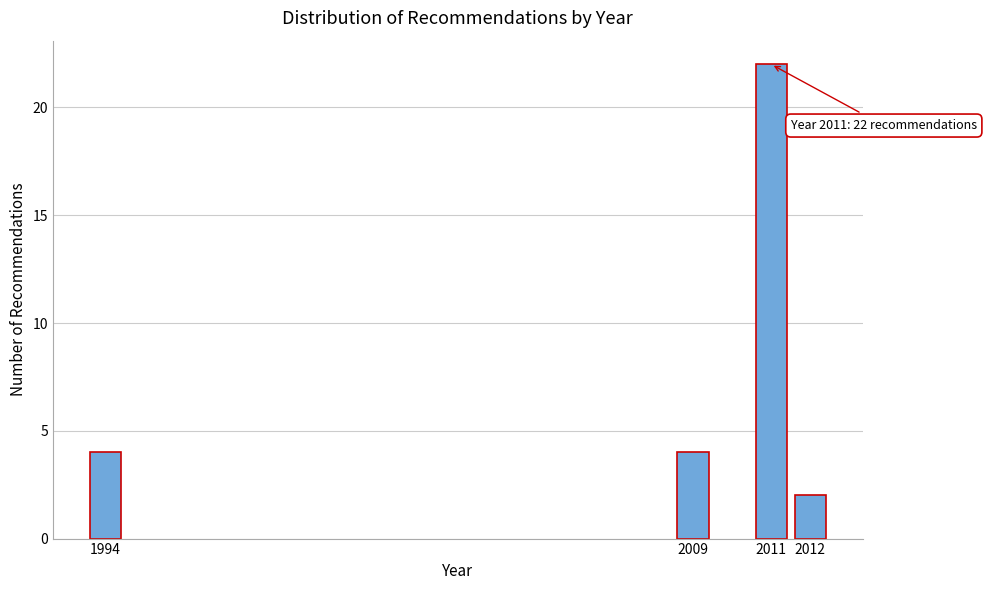

Reading left to right, list all the values displayed in this chart.

4	4	22	2